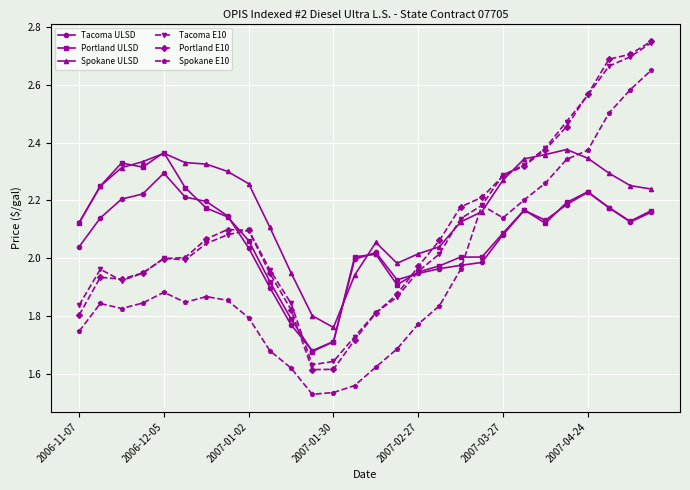

True or false: Portland E10 and Spokane E10 intersect in this chart.

False